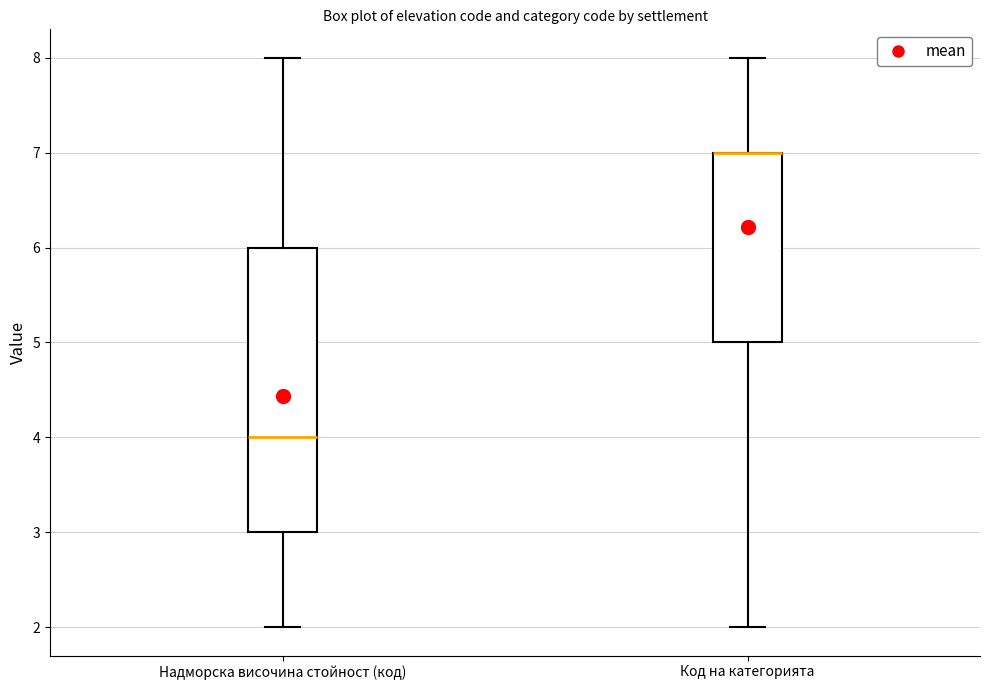

Where does the median line of the box for Надморска височина стойност (код) sit on the y-axis? The values are not printed on the chart, so give them approximately, as read against the axis.

4